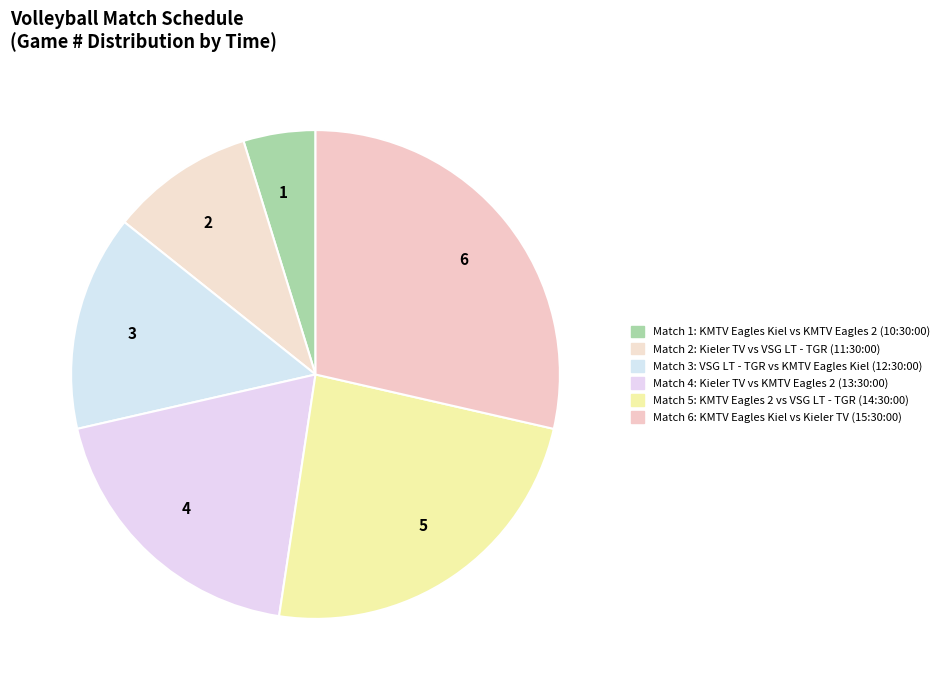

Does 1 account for over 50% of the chart?

No